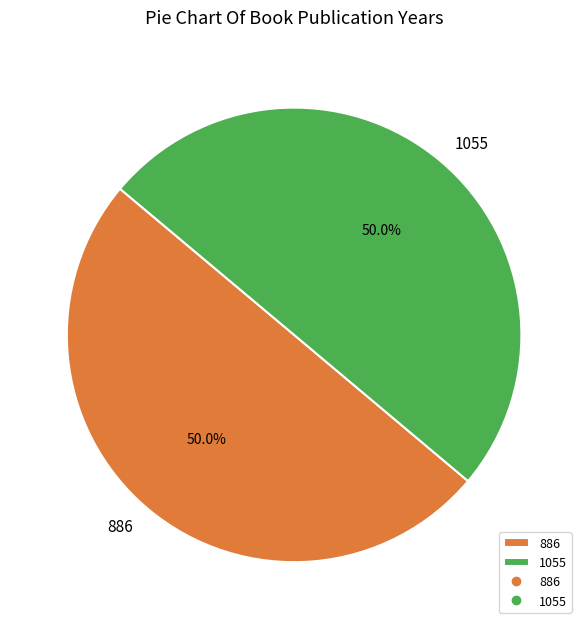

Is it true that 886 is 62% of the pie?

False